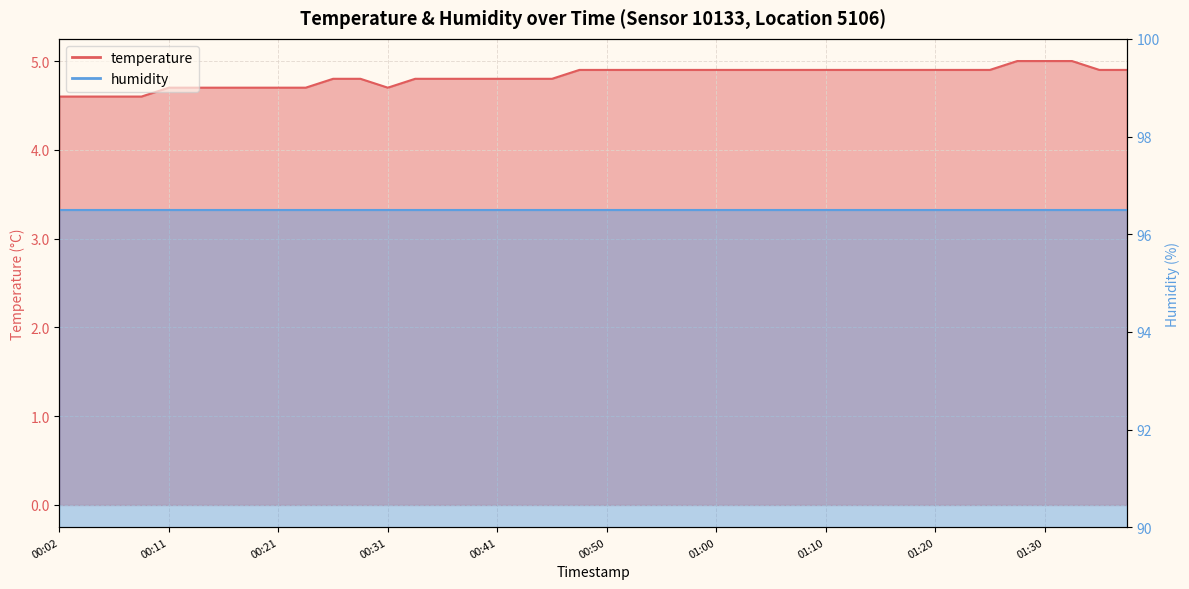

What is the average value?

4.8